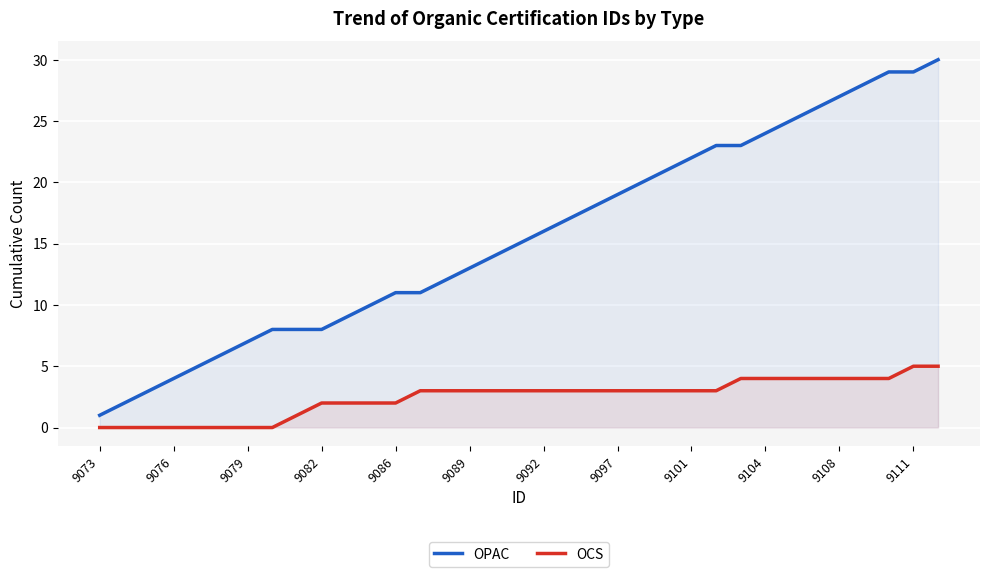

Is it true that OCS equals 0 at 9076?

True